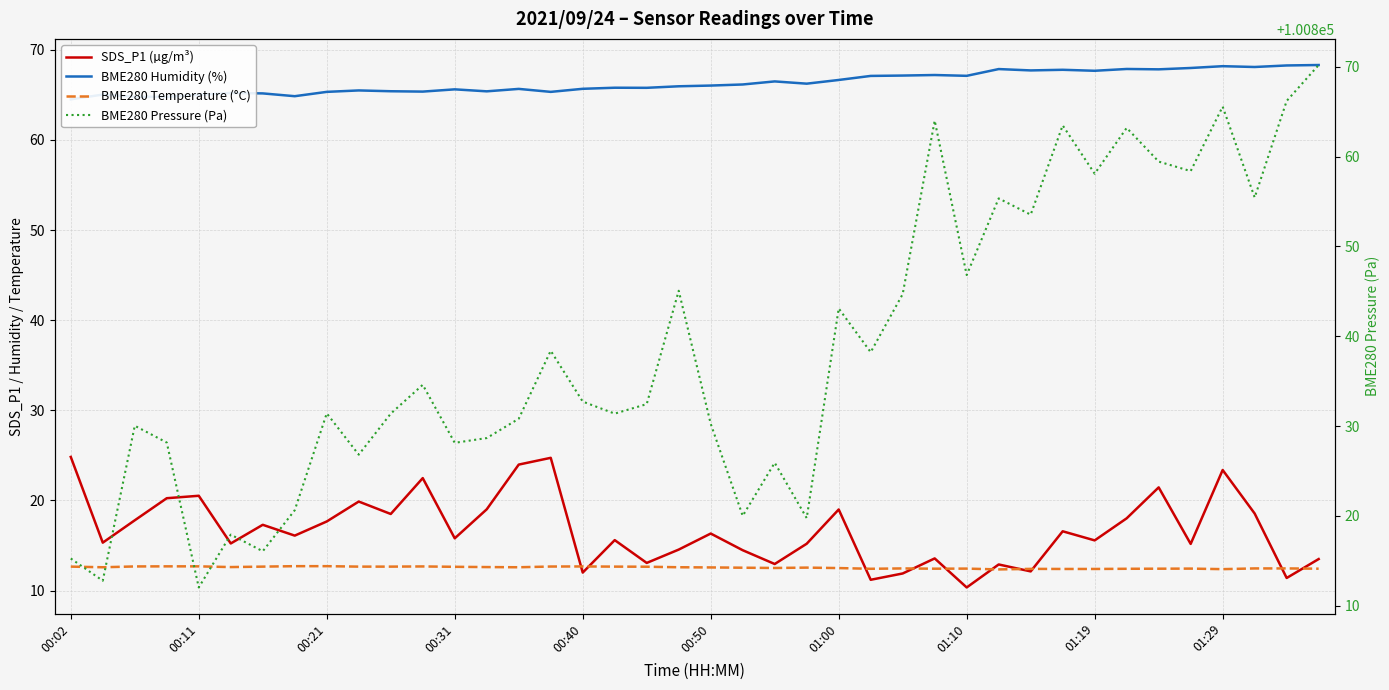

What is the sum of the BME280 Humidity (%) values at 26 and 24?

133.8